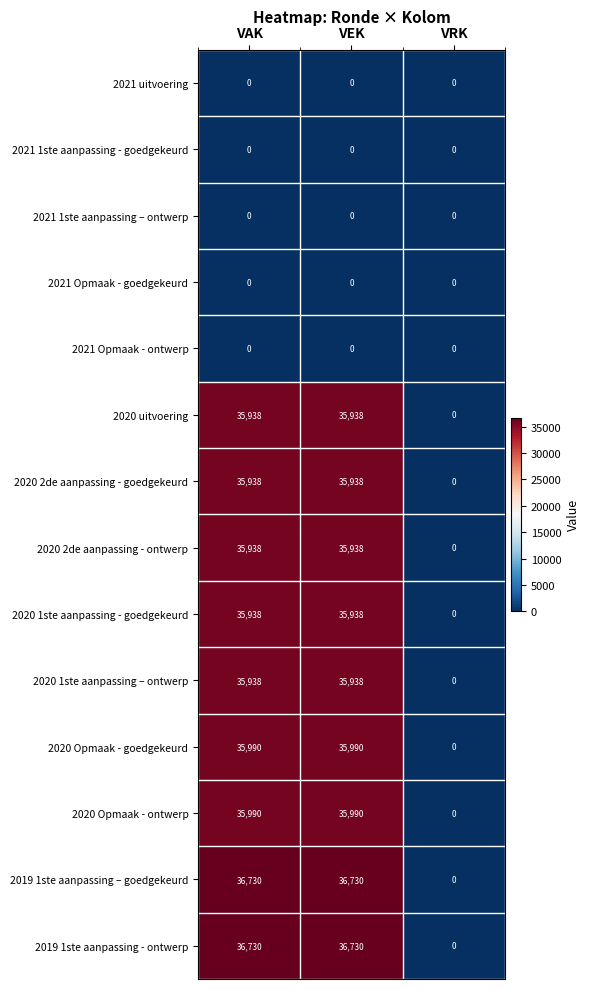

What is the total value across all series at VAK?

325130